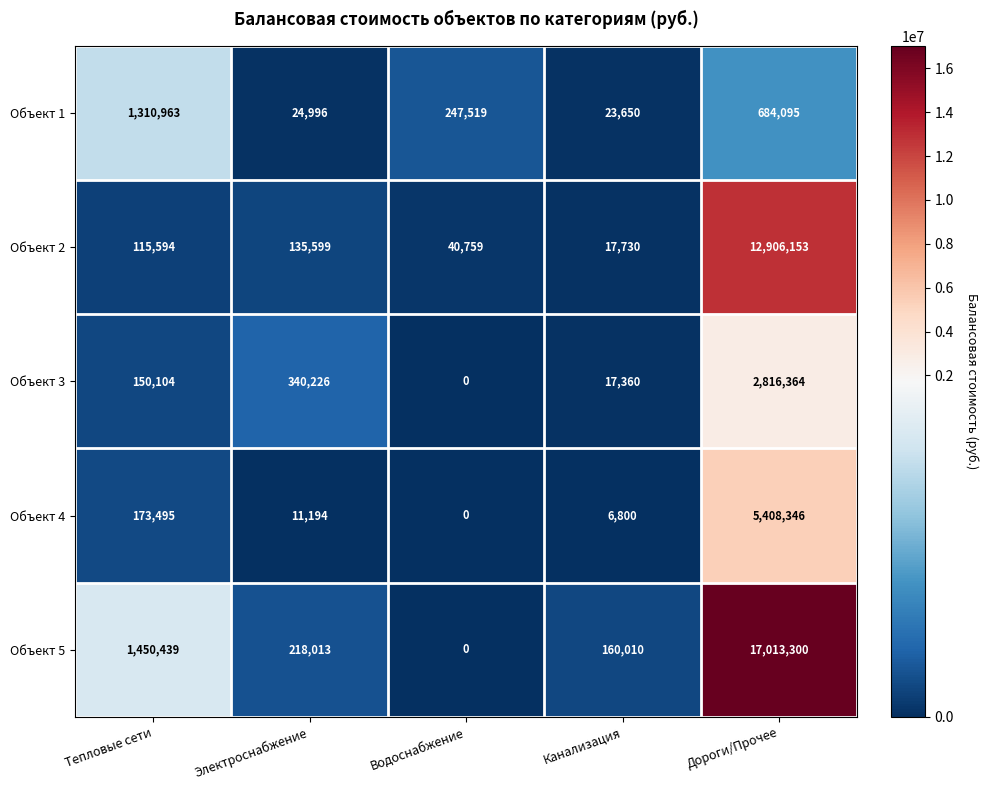

Which category has the highest value across all series?

Дороги/Прочее